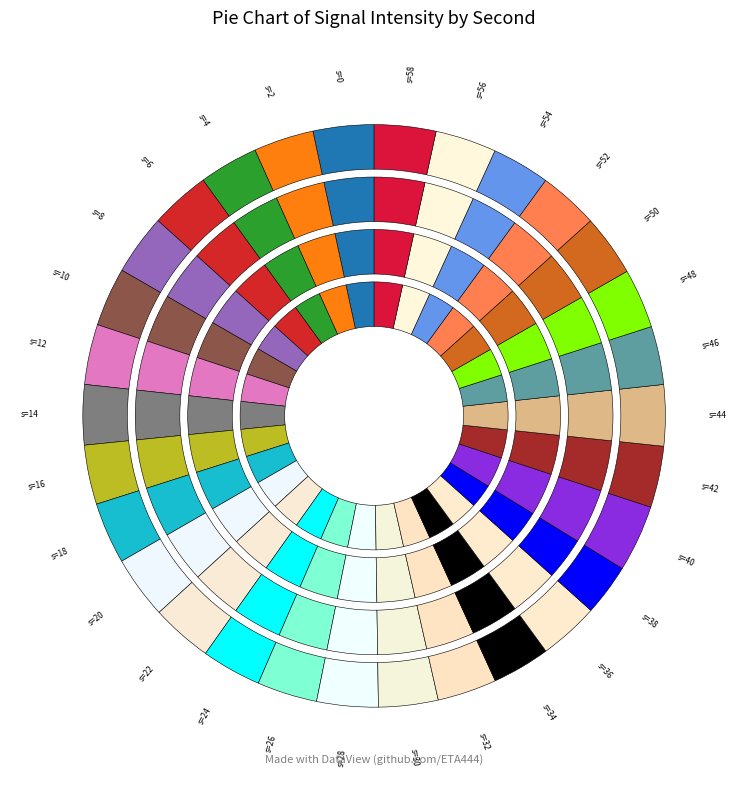

Count the number of slices in the pie.

30